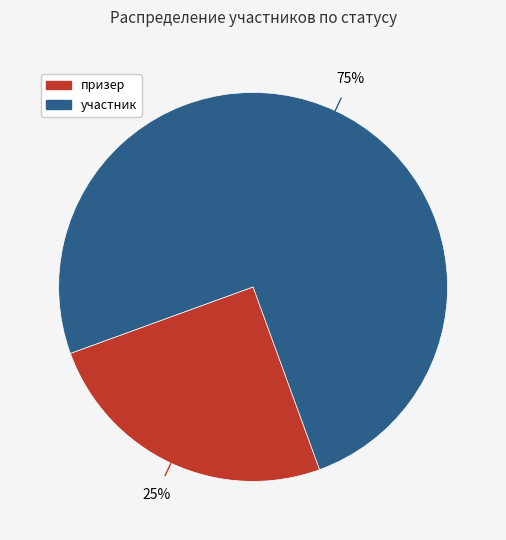

To the nearest percent, what is the average slice percentage?

50%